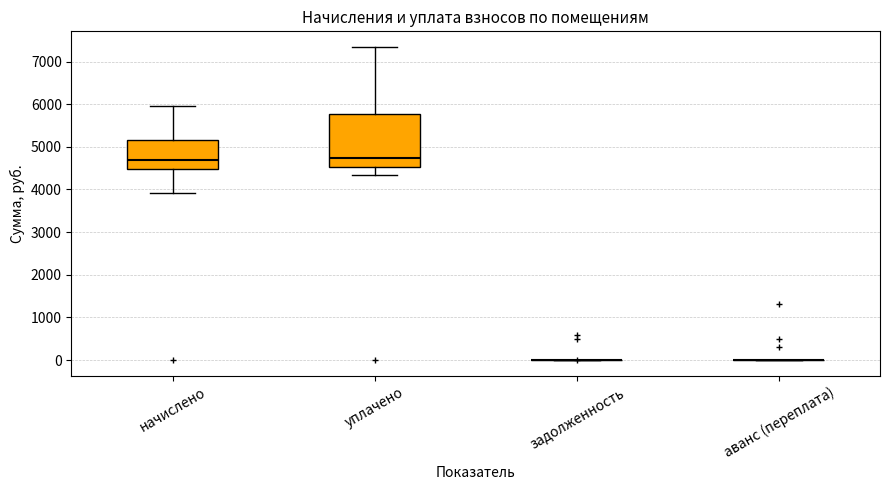

Reading left to right, read every box against the y-axis: the position of its median line, the range the box covers, and the ends of its whiskers. The values are not printed on the chart, so give them approximately, as read against the axis.

начислено: median 4700, box 4500 to 5200, whiskers 3900 to 6000
уплачено: median 4700, box 4500 to 5800, whiskers 4300 to 7300
задолженность: box collapsed to a line at 0, whiskers 0 to 0
аванс (переплата): box collapsed to a line at 0, whiskers 0 to 0